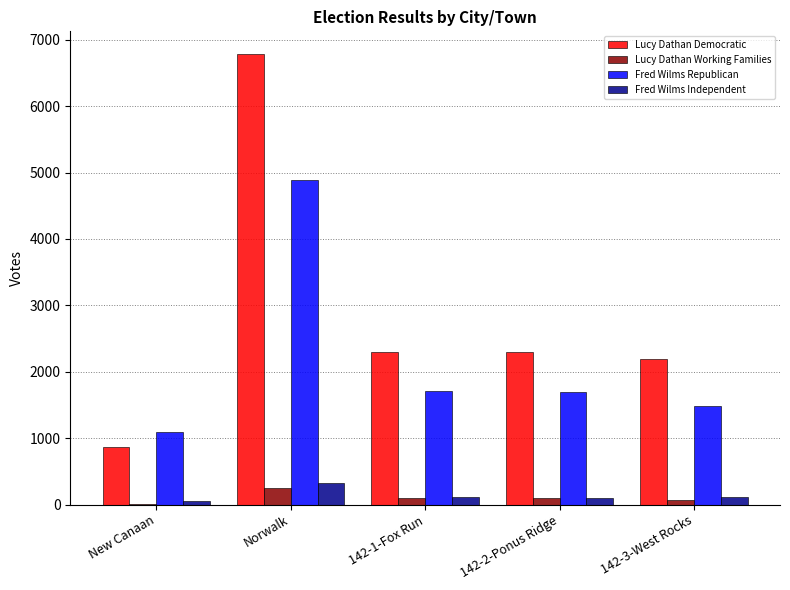

What are all the series names shown in the legend?

Lucy Dathan Democratic, Lucy Dathan Working Families, Fred Wilms Republican, Fred Wilms Independent